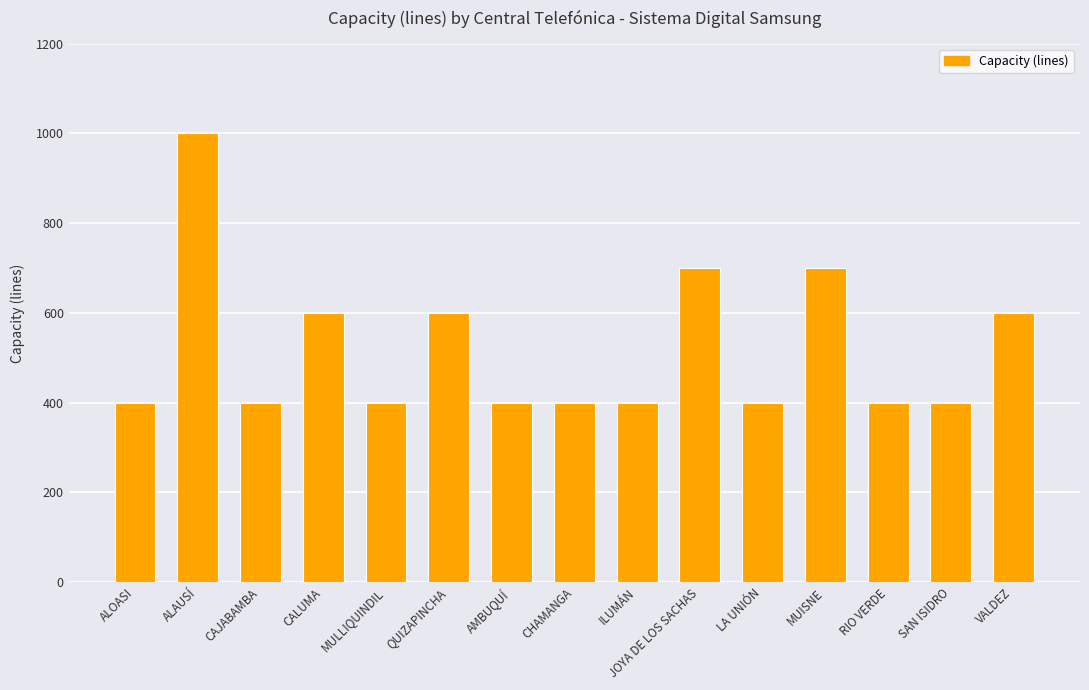

What is the label of the 11th bar from the right?

MULLIQUINDIL